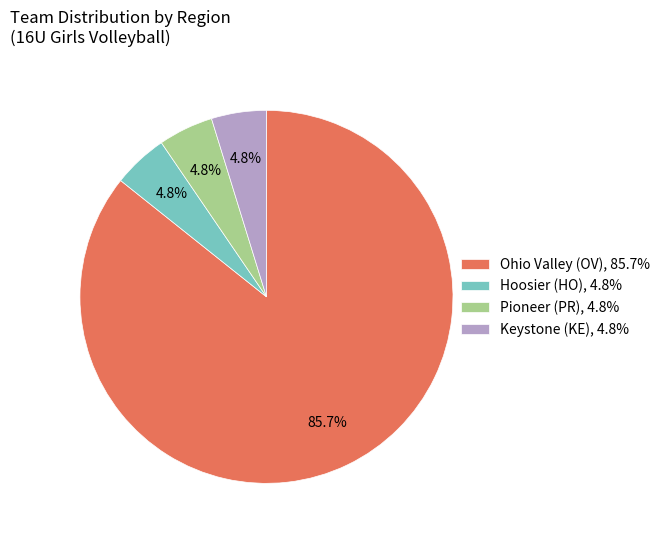

What is the majority slice?

Ohio Valley (OV), 85.7%